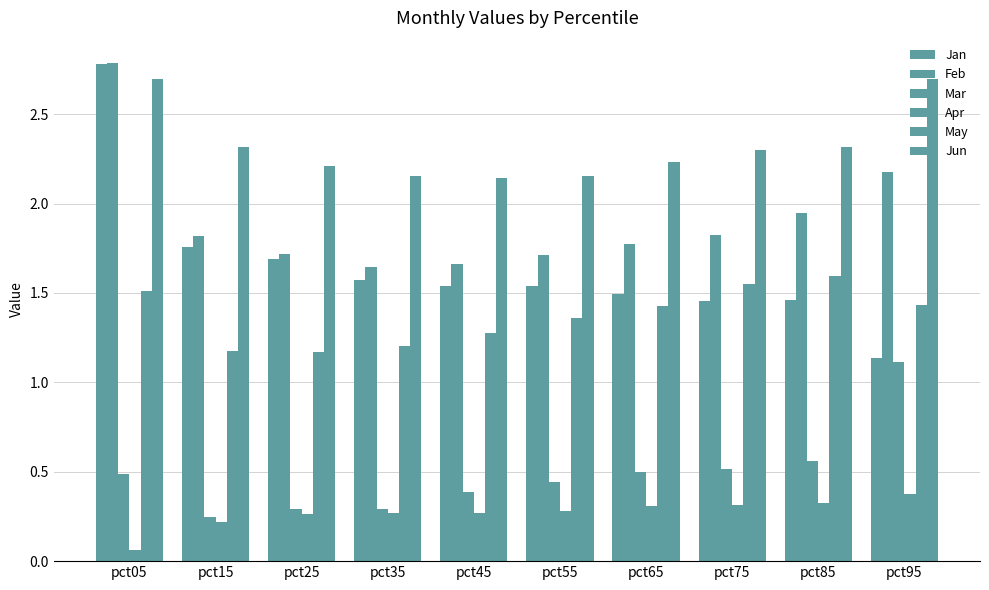

At which category is the sum across all series the highest?

pct05